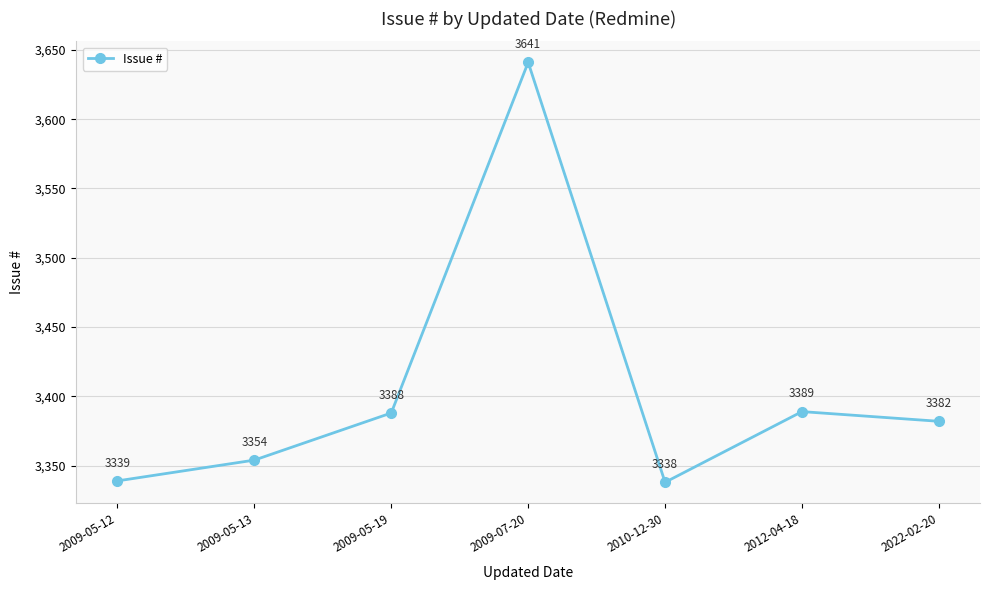

List the labels in order of value, largest first.

2009-07-20, 2012-04-18, 2009-05-19, 2022-02-20, 2009-05-13, 2009-05-12, 2010-12-30